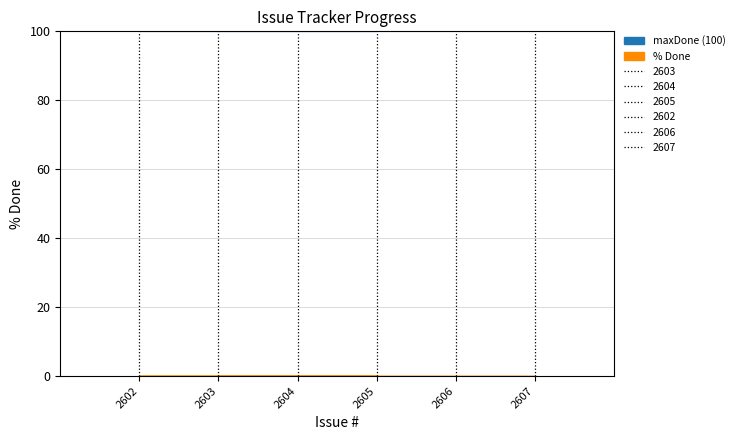

Is the value of maxDone at 2602 greater than the value of % Done line at 2605?

Yes